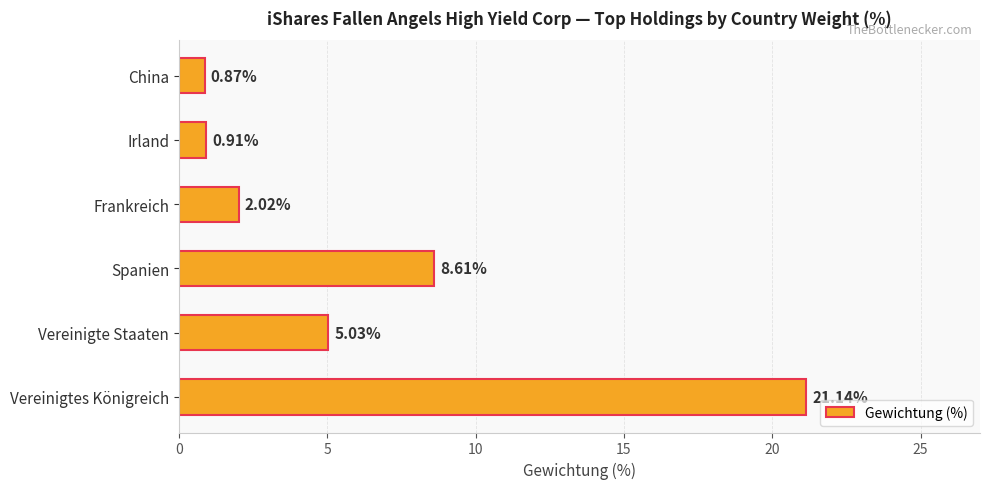

What is the sum of all values?

38.6